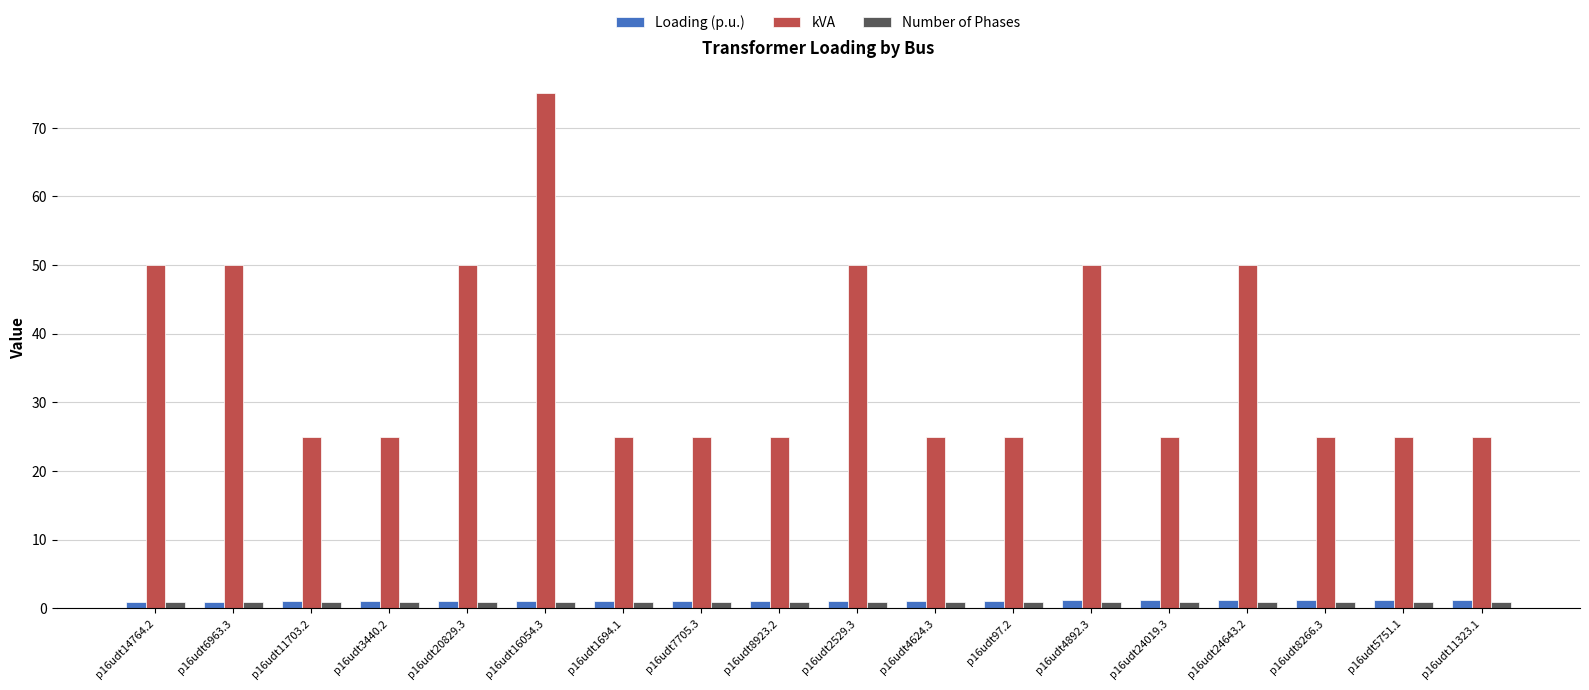

At how many categories does at least one series exceed 73?

1